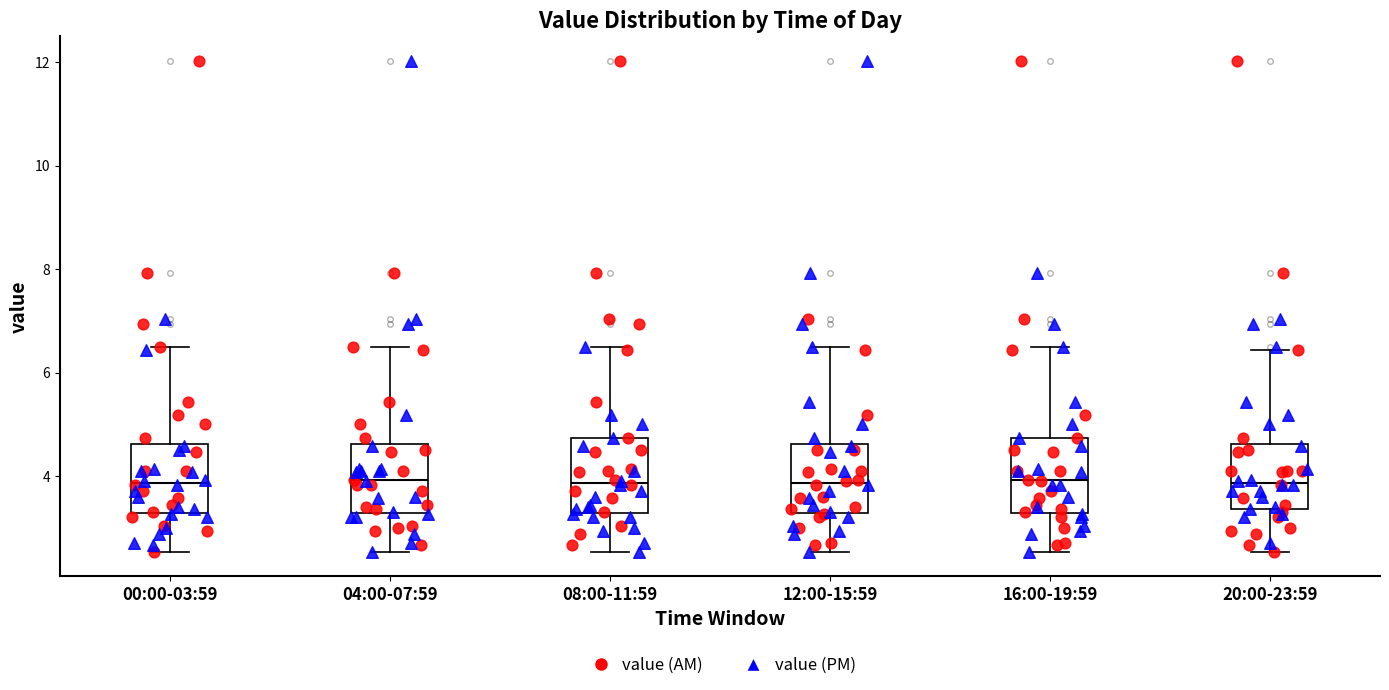

Reading left to right, transcribe this box plot: for each box, give where its median line is, the range the box spans, and where its two whiskers end, as read against the y-axis. The values are not printed on the chart, so give them approximately, as read against the axis.

00:00-03:59: median 3.8, box 3.2 to 4.6, whiskers 2.6 to 6.6
04:00-07:59: median 4.0, box 3.2 to 4.6, whiskers 2.6 to 6.6
08:00-11:59: median 3.8, box 3.2 to 4.8, whiskers 2.6 to 6.6
12:00-15:59: median 3.8, box 3.2 to 4.6, whiskers 2.6 to 6.6
16:00-19:59: median 4.0, box 3.2 to 4.8, whiskers 2.6 to 6.6
20:00-23:59: median 3.8, box 3.4 to 4.6, whiskers 2.6 to 6.4